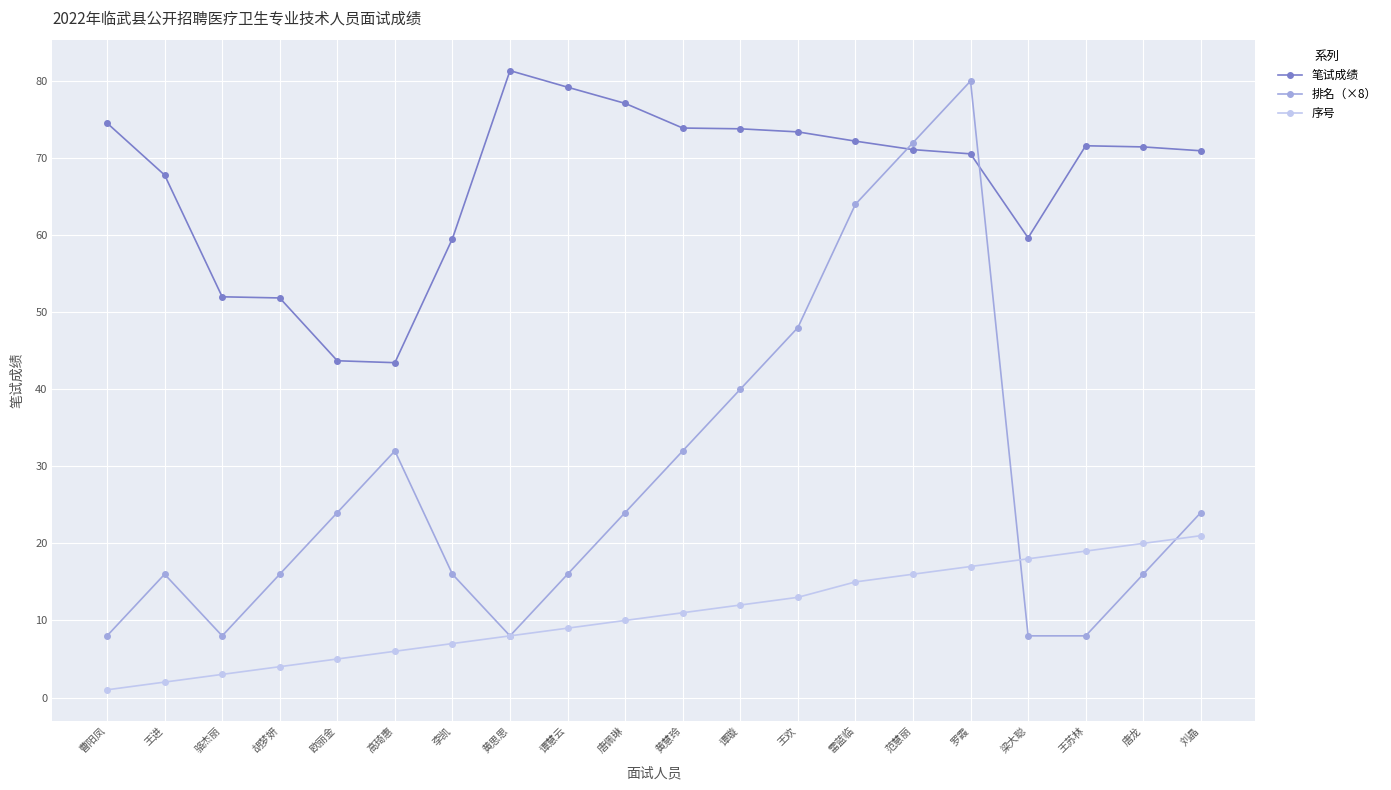

What is the sum of all 序号 values?

217.0